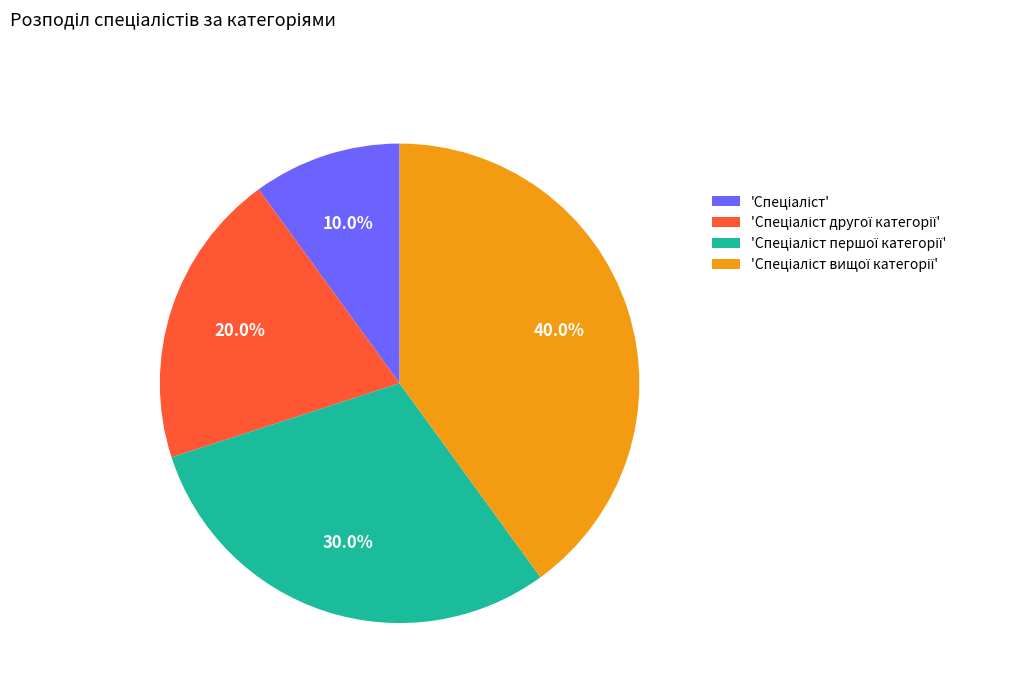

Is there any slice that represents more than half of the pie?

No